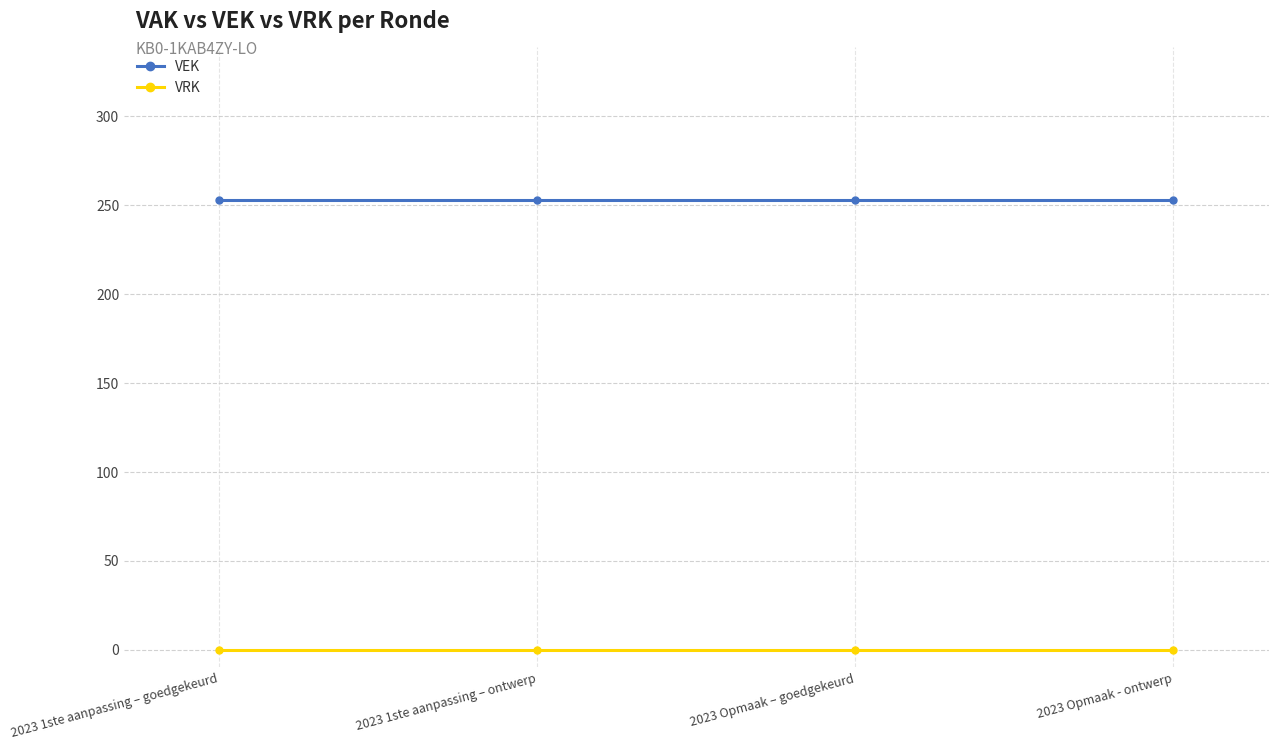

The value of VEK at 2023 Opmaak - ontwerp is 385. True or false?

False